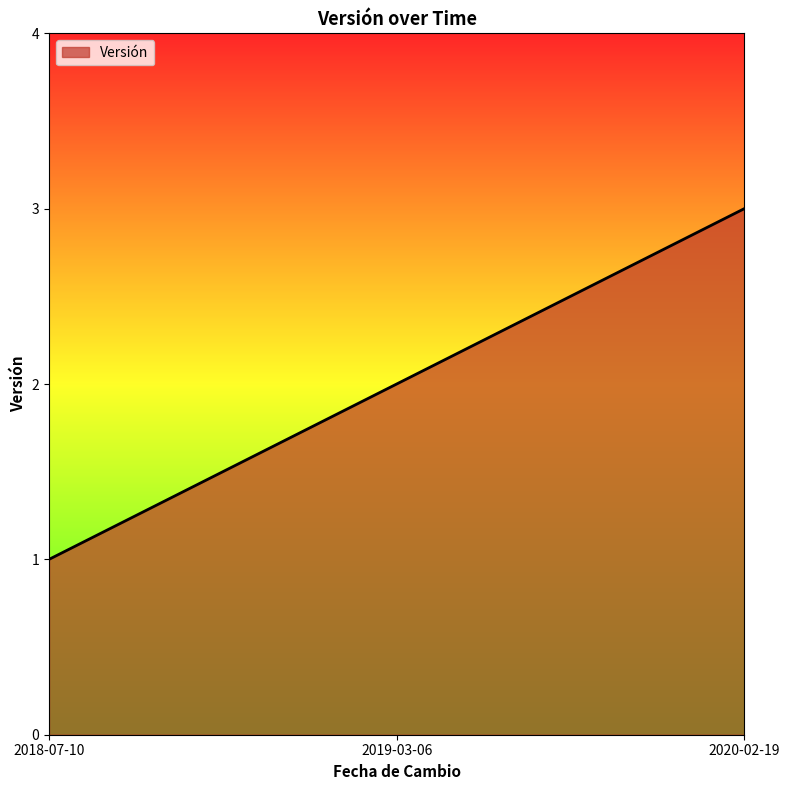

What is the sum of all values?

6